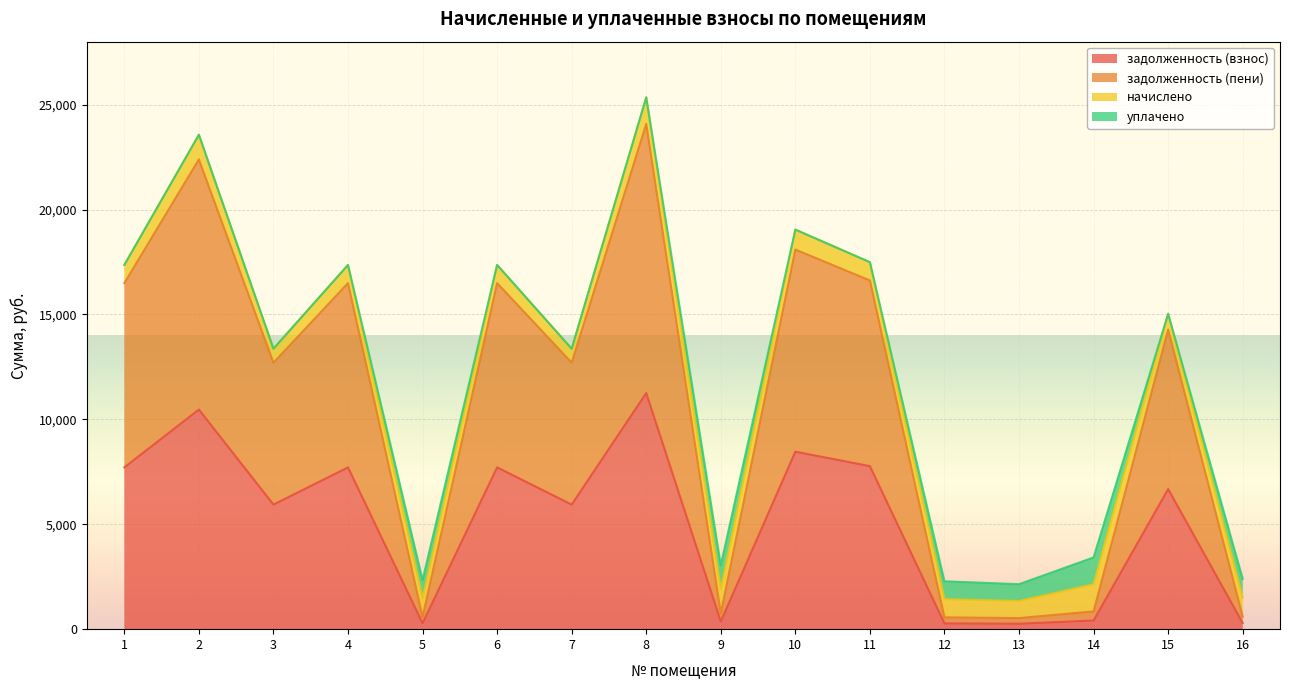

What is the maximum value for задолженность (взнос)?

11255.7